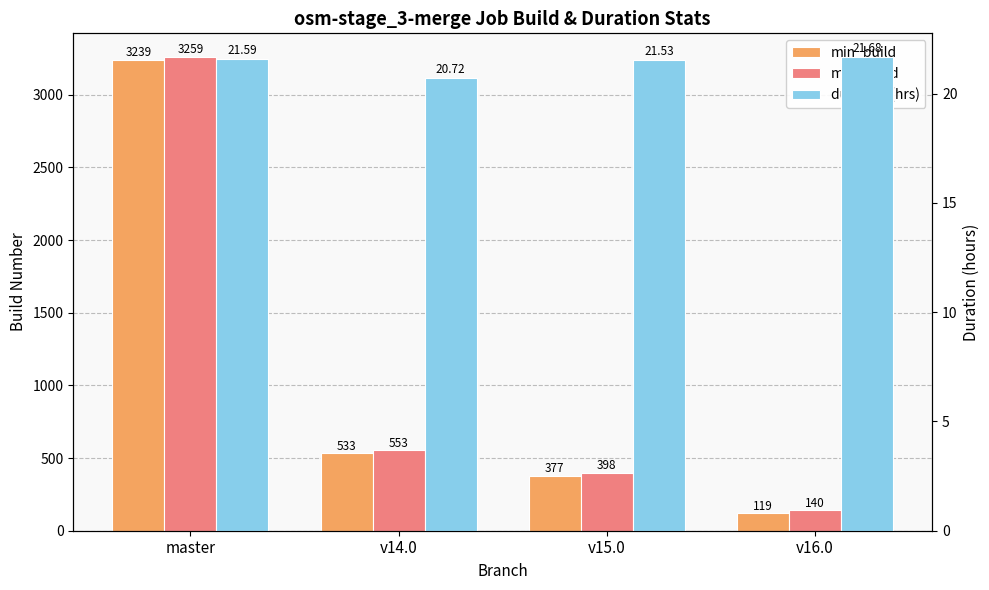

Rank the categories by min_build value from lowest to highest.

v16.0, v15.0, v14.0, master